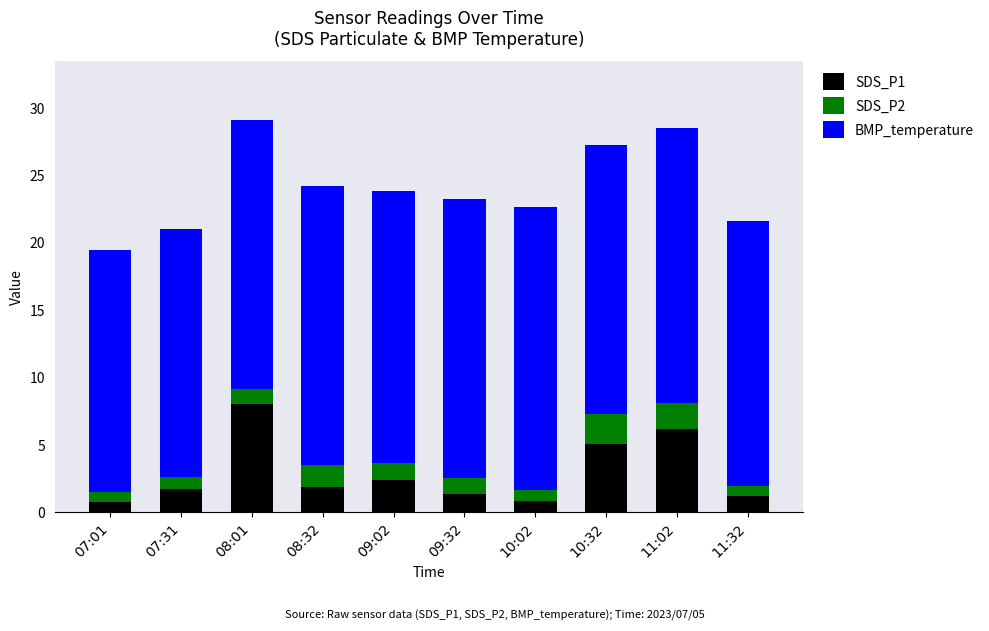

Are the bars horizontal?

No